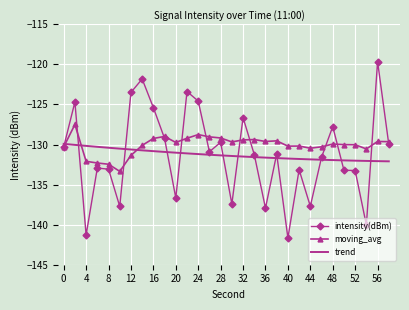

What is the approximate value of intensity(dBm) at 4?

-141.3